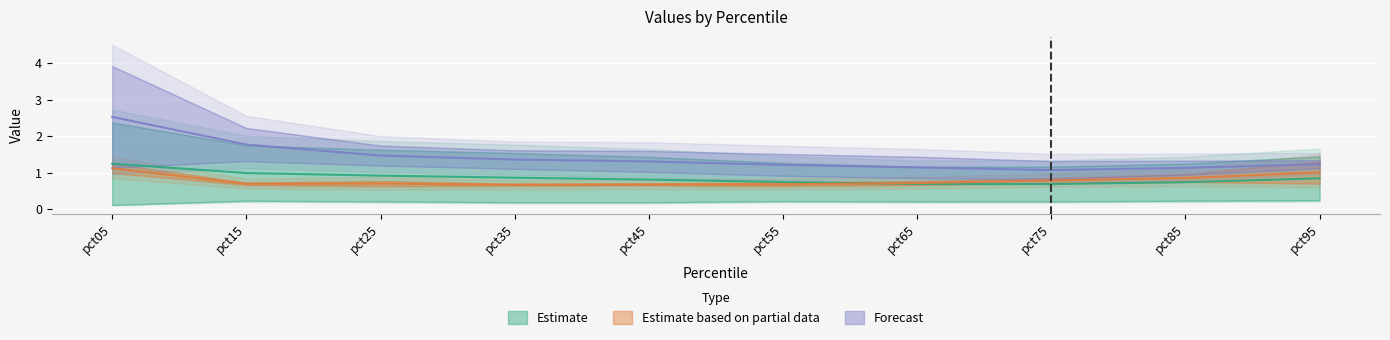

Which category has the lowest value across all series?

pct05